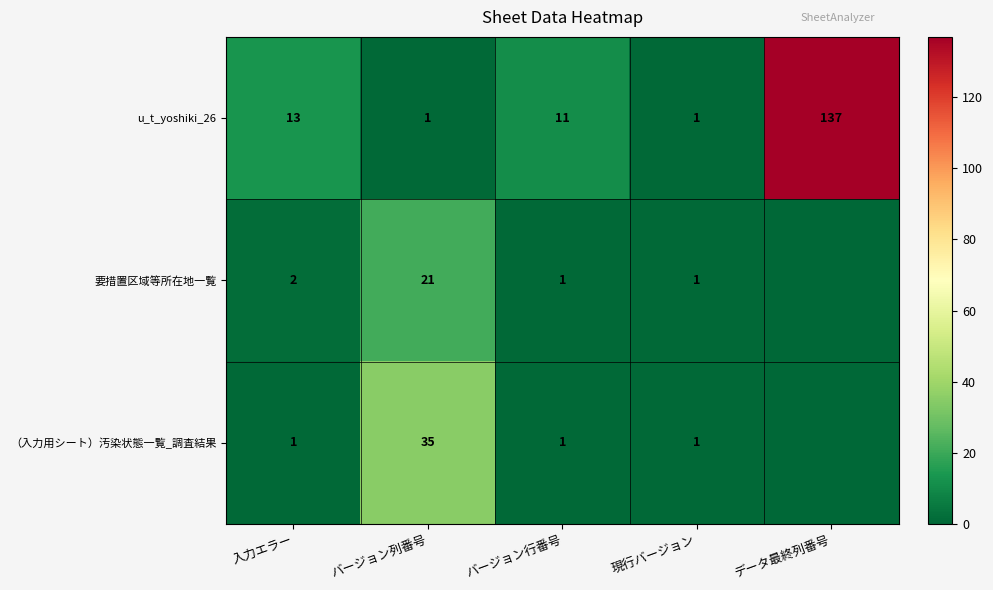

What is the sum of the （入力用シート）汚染状態一覧_調査結果 values at バージョン行番号 and バージョン列番号?

36